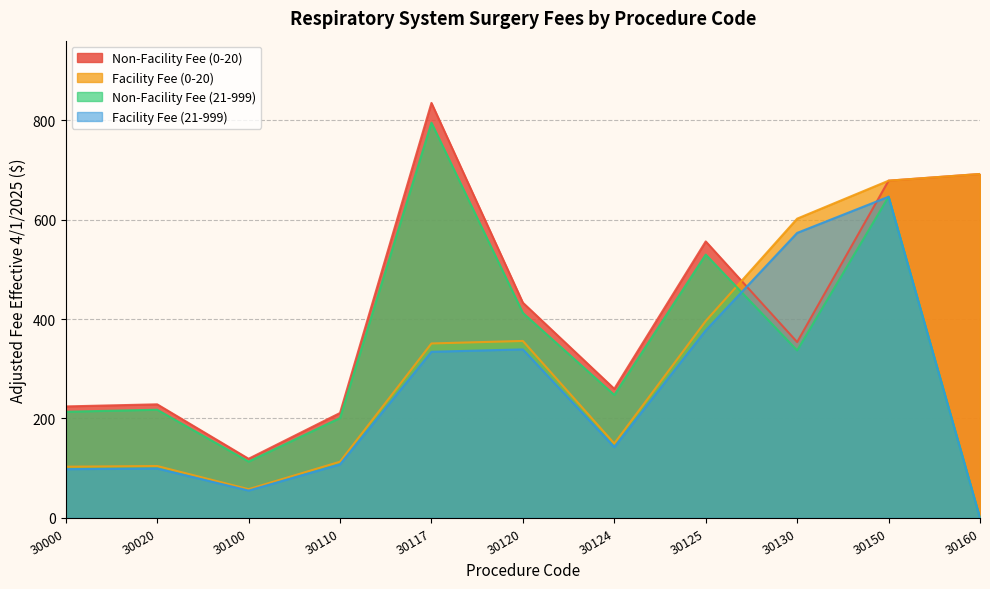

Reading left to right, list all the values displayed in this chart.

Non-Facility Fee (0-20): 30000=224.3	30020=228.5	30100=119.0	30110=211.1	30117=834.4	30120=432.8	30124=259.6	30125=556.0	30130=353.6	30150=678.1	30160=691.6
Facility Fee (0-20): 30000=103.0	30020=104.4	30100=57.8	30110=113.1	30117=350.8	30120=355.9	30124=149.6	30125=396.0	30130=601.8	30150=678.1	30160=691.6
Non-Facility Fee (21-999): 30000=213.6	30020=217.6	30100=113.3	30110=201.0	30117=794.7	30120=412.2	30124=247.3	30125=529.5	30130=336.8	30150=645.8	30160=0.0
Facility Fee (21-999): 30000=98.1	30020=99.4	30100=55.1	30110=107.7	30117=334.1	30120=338.9	30124=142.5	30125=377.2	30130=573.1	30150=645.8	30160=0.0